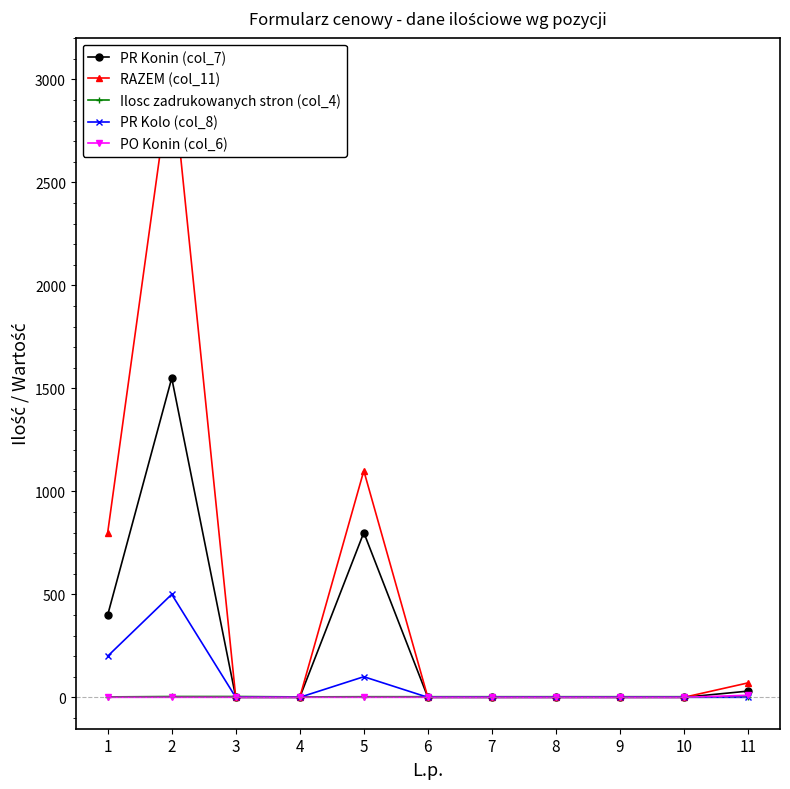

At which category is the sum across all series the highest?

2